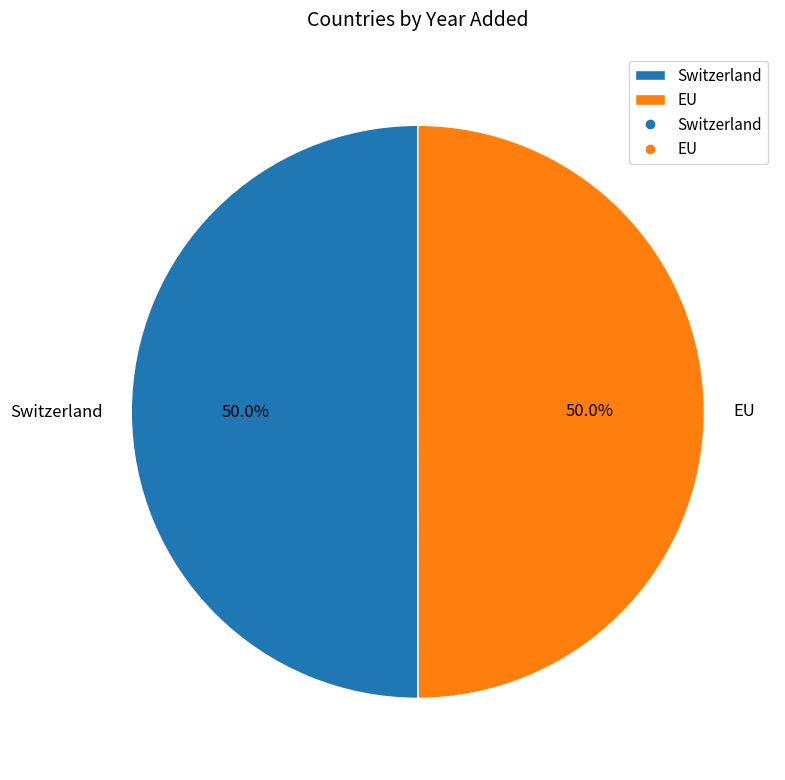

To the nearest percent, what portion does EU represent?

50%